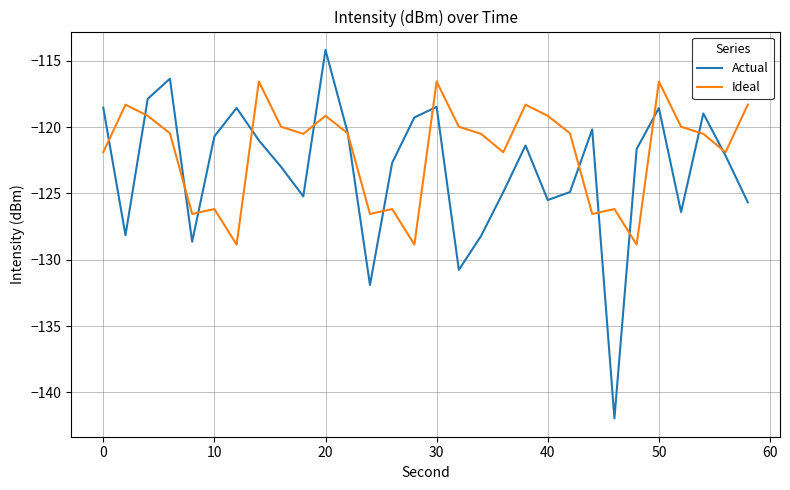

Which series has the widest spread of values?

Actual